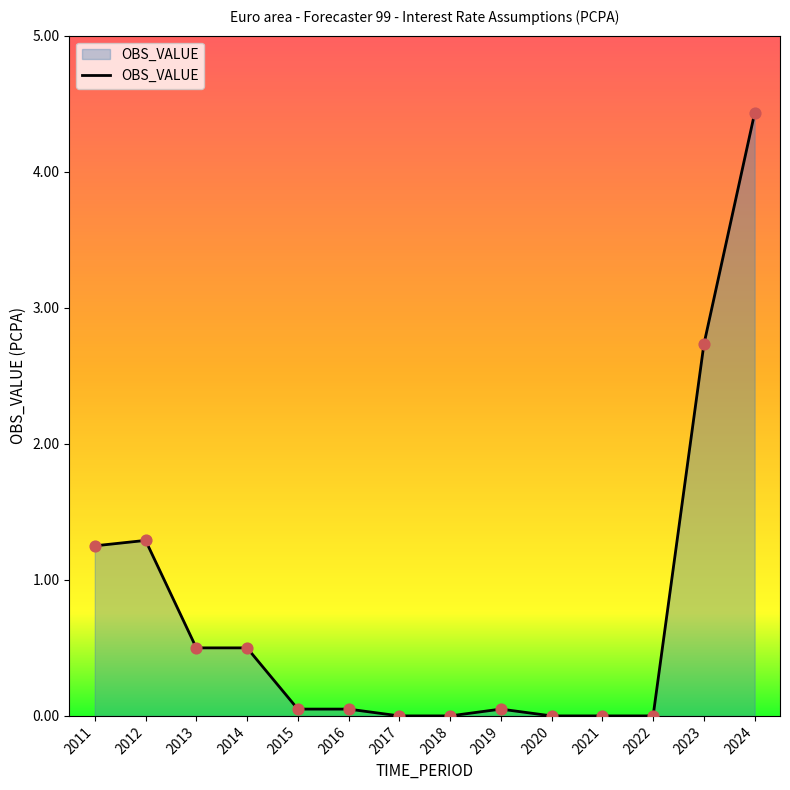

Which has a higher value, 2013 or 2021?

2013